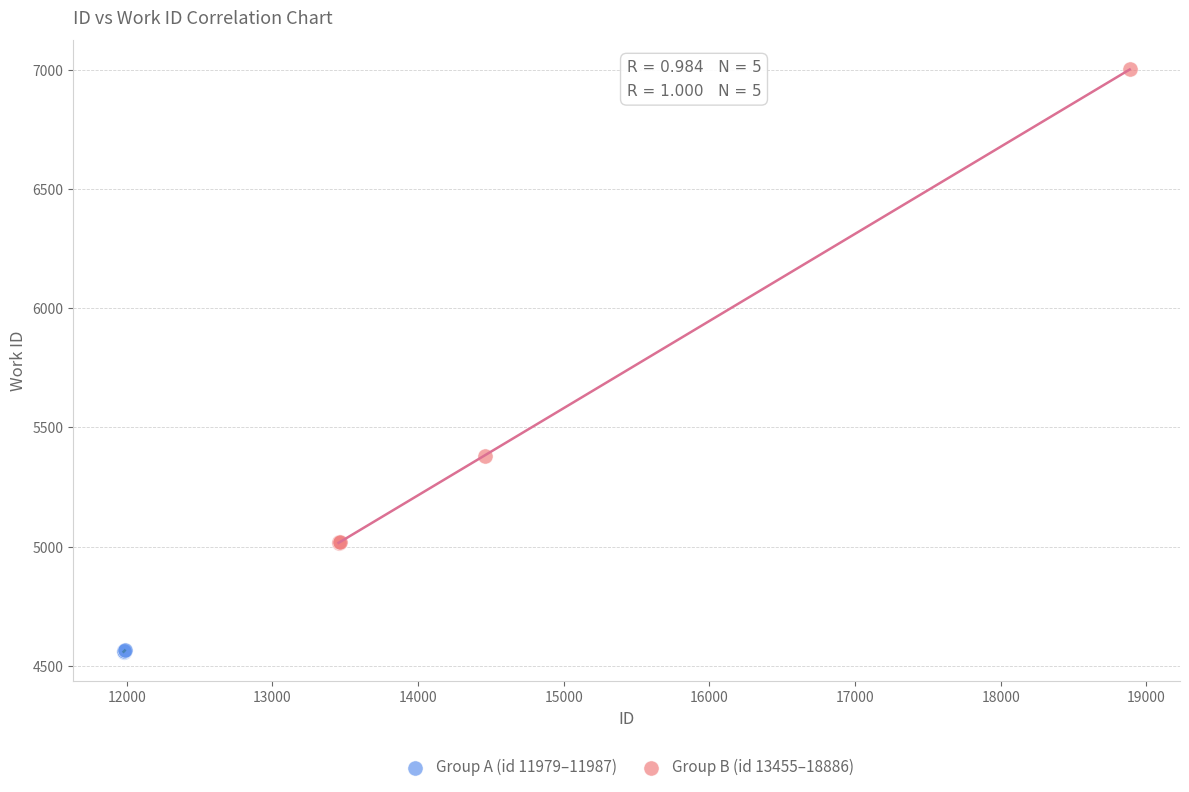

Which series has the widest spread of Y values?

Group B (id 13455–18886)